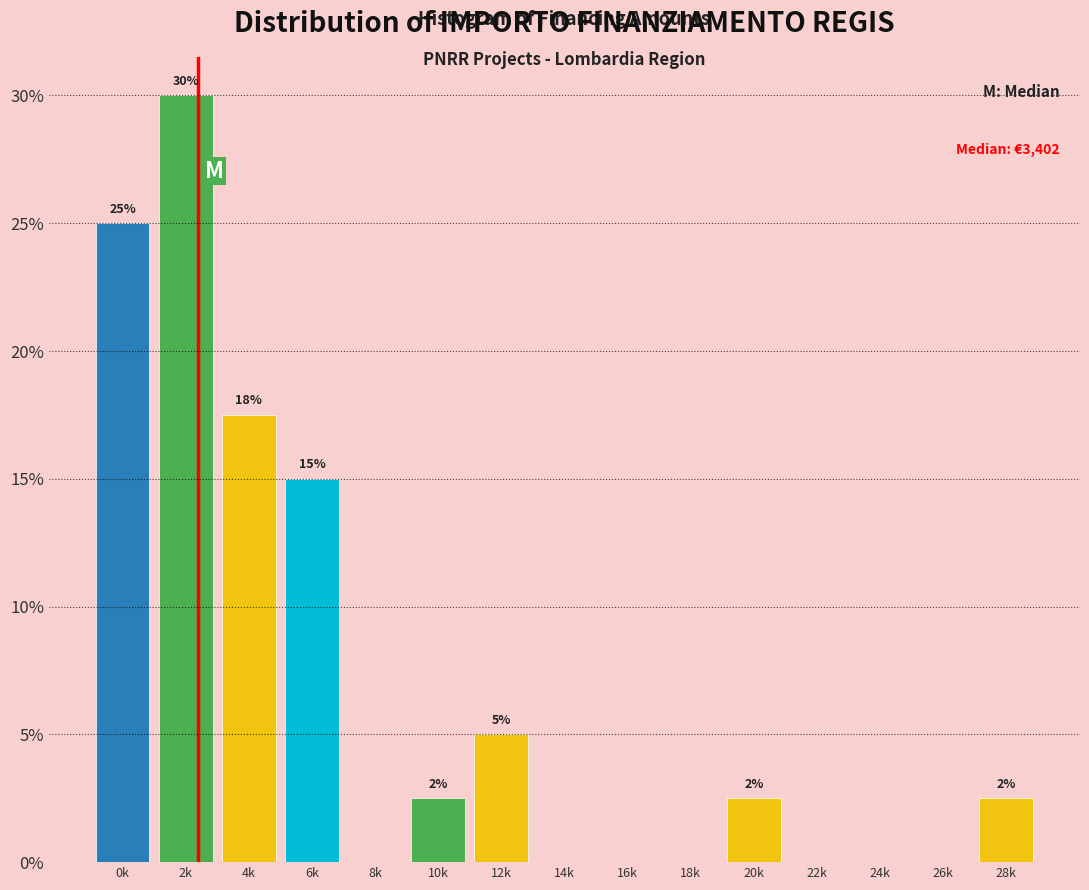

The chart shows a value of 25.0 at 0k. True or false?

True